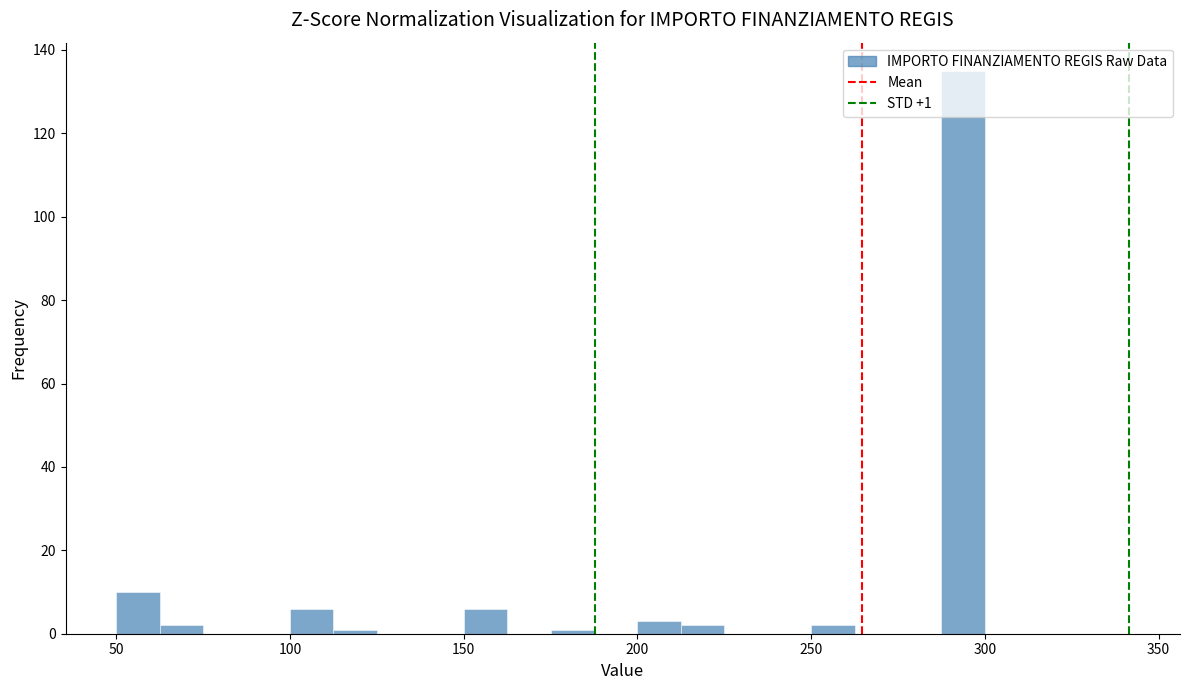

Read against the x-axis, roughly where is the centre of the tallest bar?

295